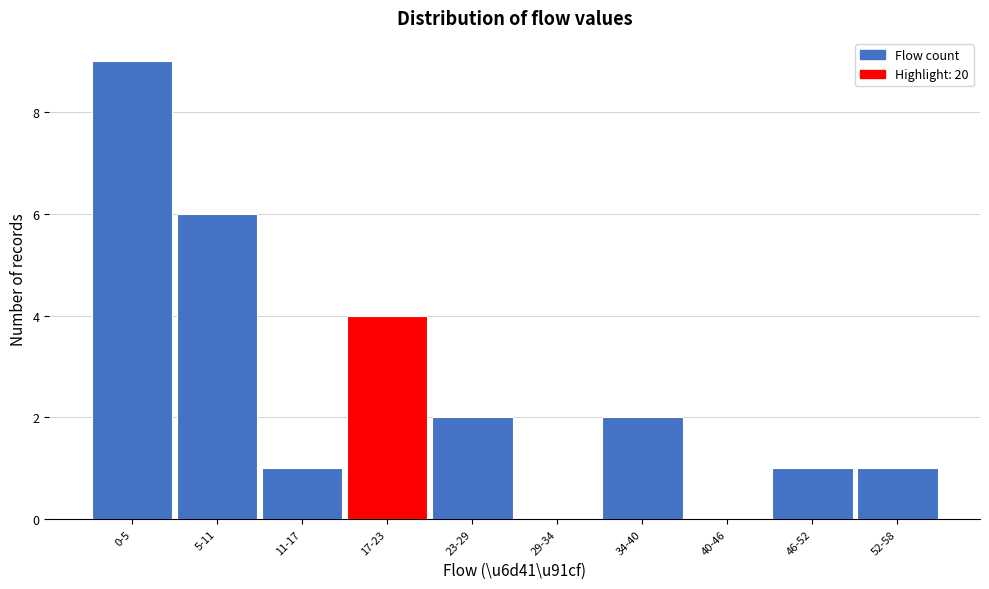

Reading left to right, transcribe all the data shown in this chart.

0-5=9	5-11=6	11-17=1	17-23=4	23-29=2	29-34=0	34-40=2	40-46=0	46-52=1	52-58=1